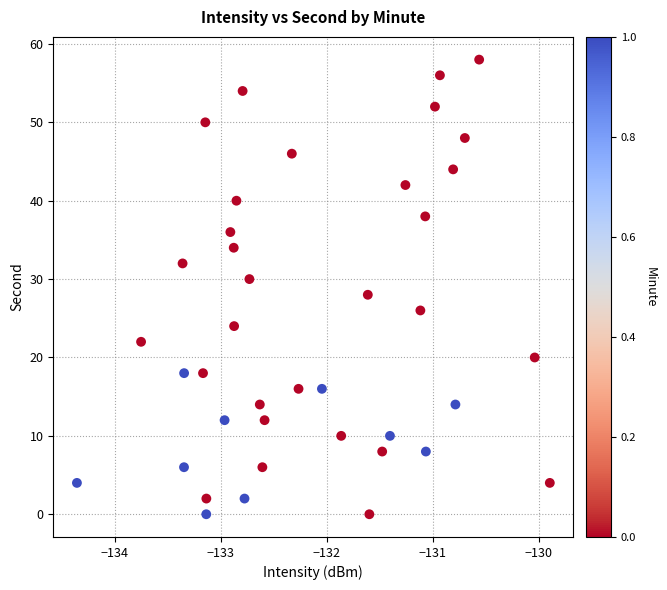

What is the range of Y values (max minus min)?

58